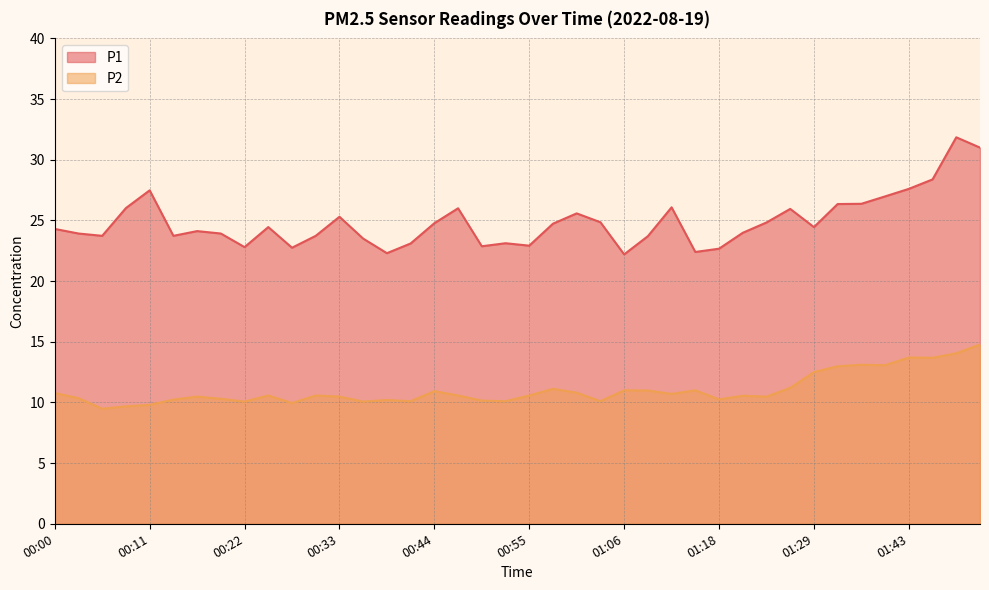

What are all the series names shown in the legend?

P1, P2